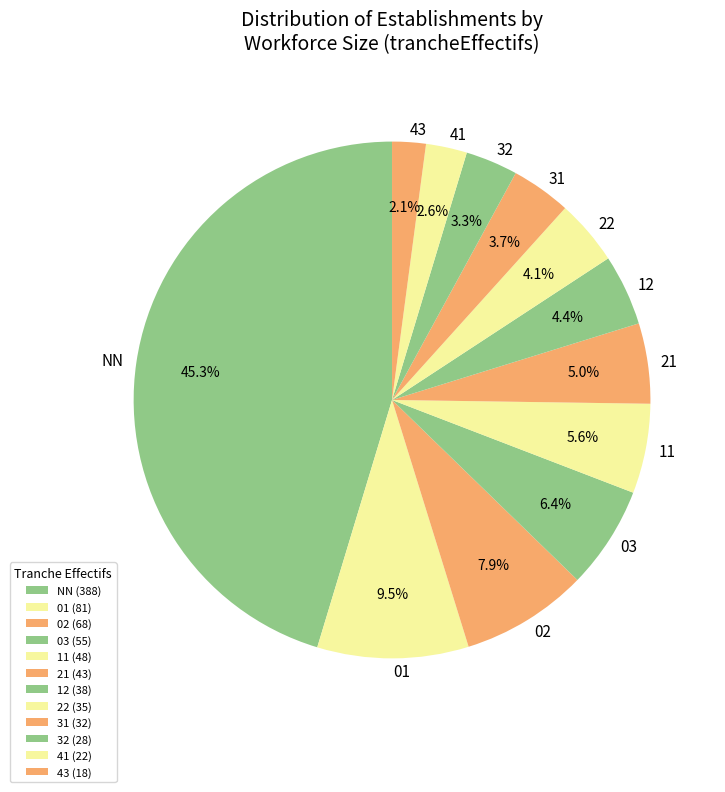

How much of the chart is everything except 41?

97.4%